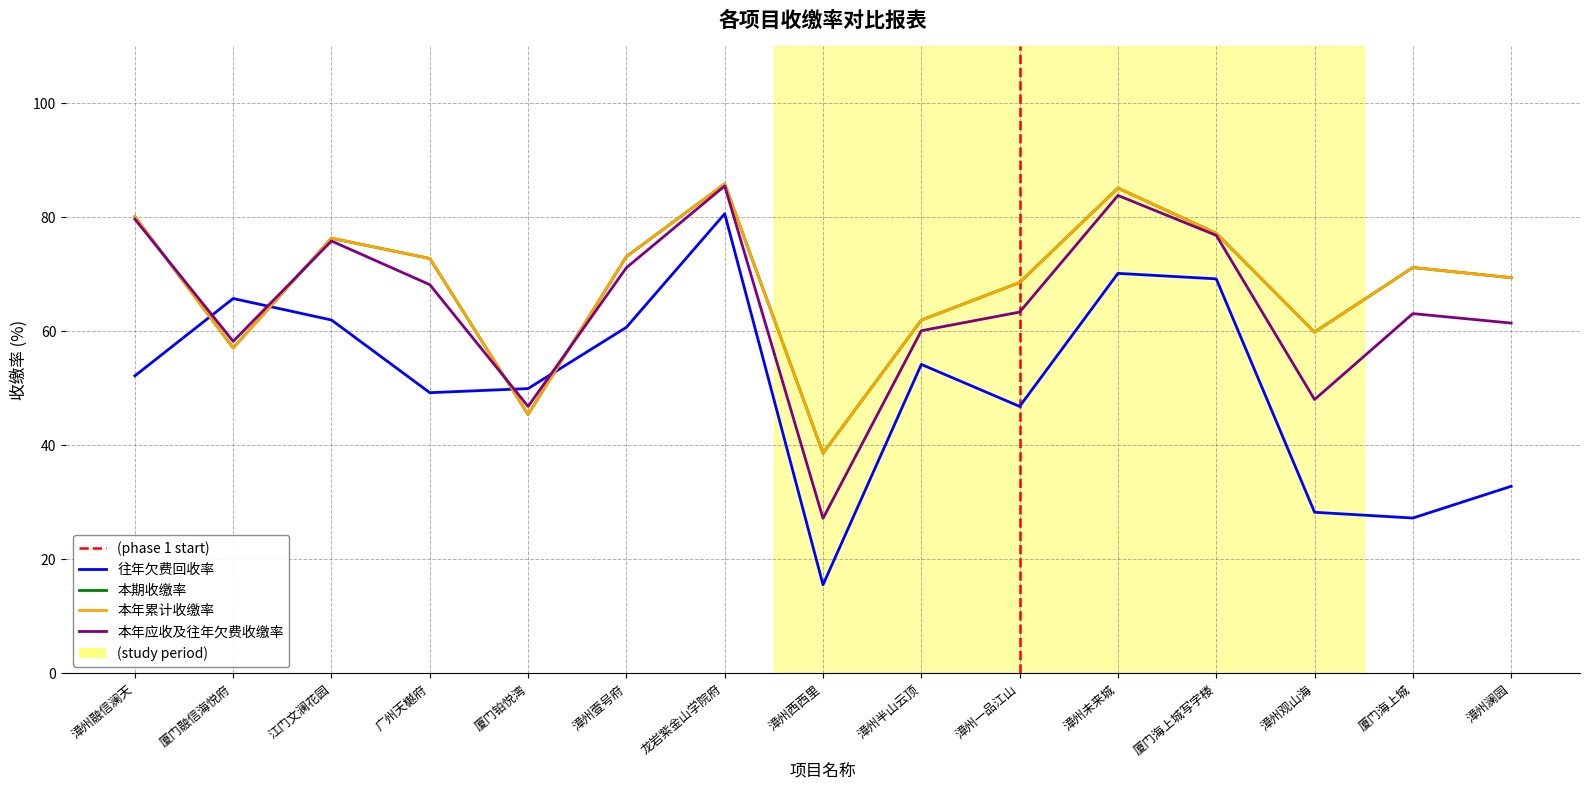

List the series in order of their peak value, highest first.

本期收缴率, 本年累计收缴率, 本年应收及往年欠费收缴率, 往年欠费回收率